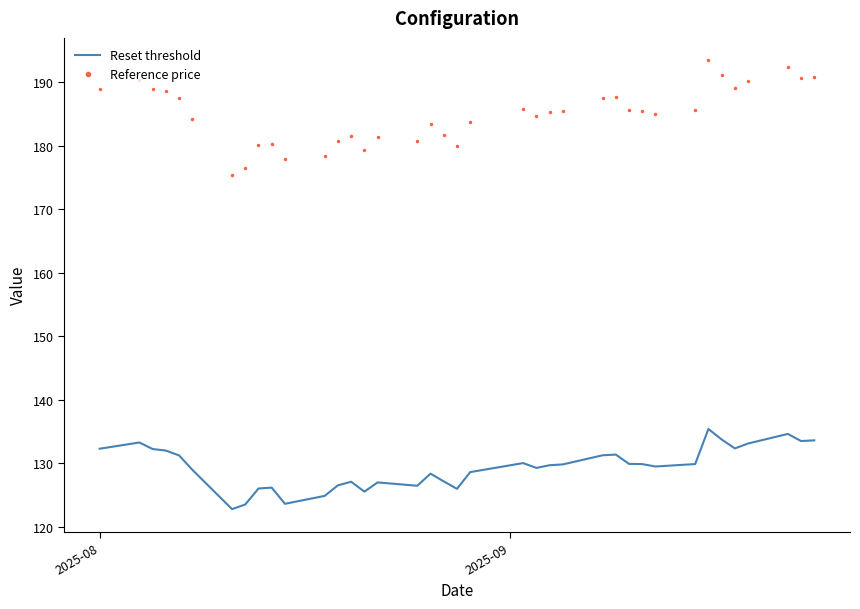

How many series are shown in this chart?

2